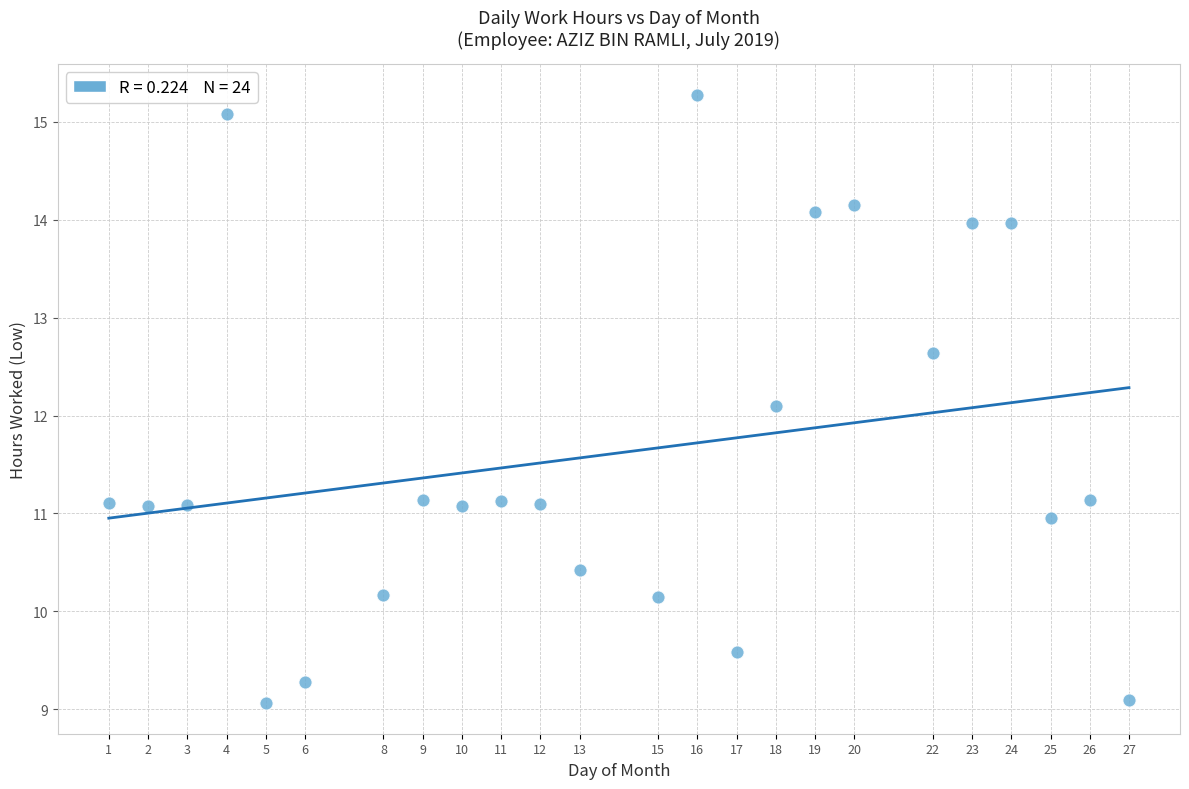

What is the range of Y values (max minus min)?

6.2